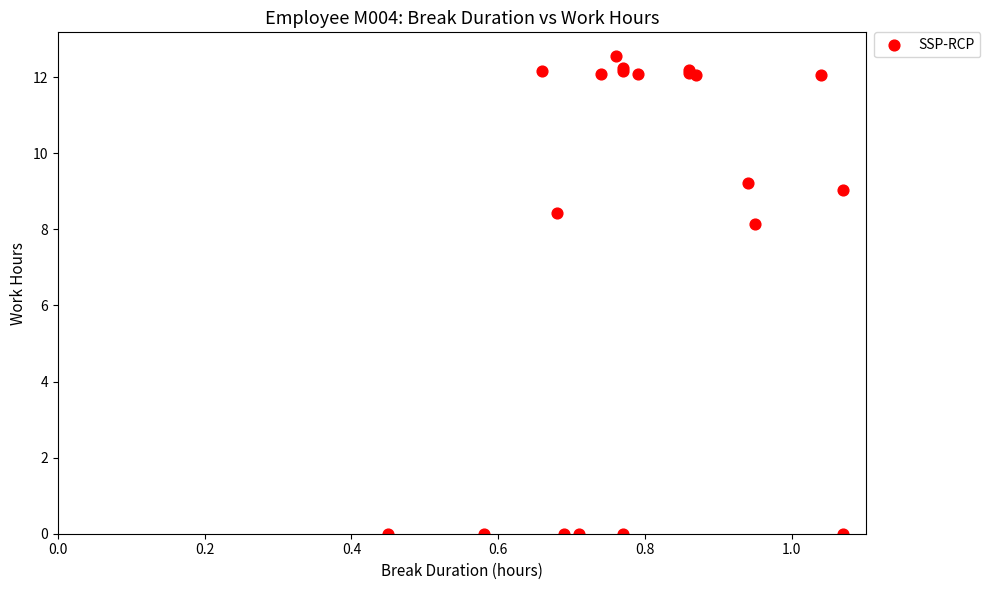

What Y value in the scatter plot is closest to 6?

8.2